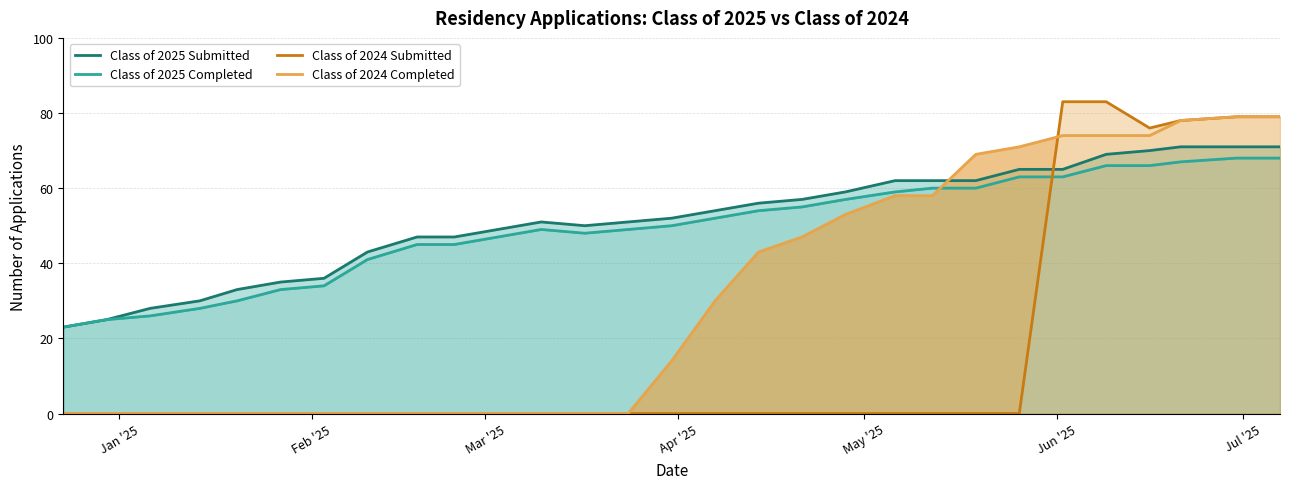

At which category does the chart reach its minimum across all series?

Jan '25